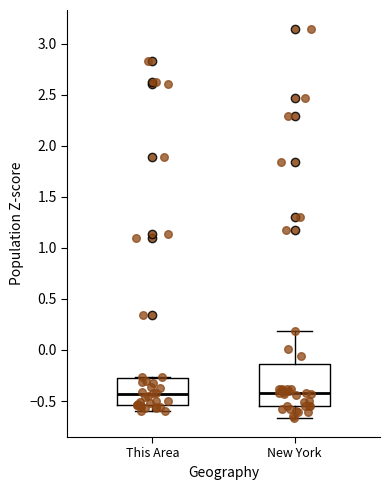

Where is the upper edge of the box for This Area on the y-axis? The values are not printed on the chart, so give them approximately, as read against the axis.

-0.30